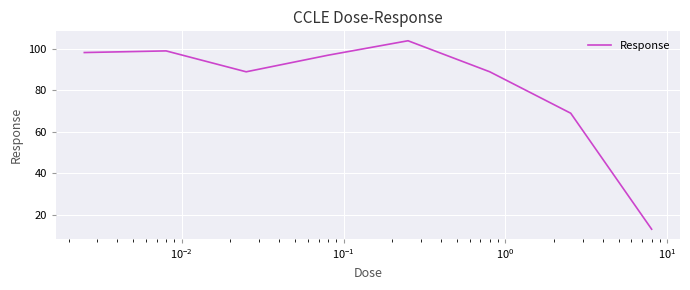

What is the sum of all values?

658.4